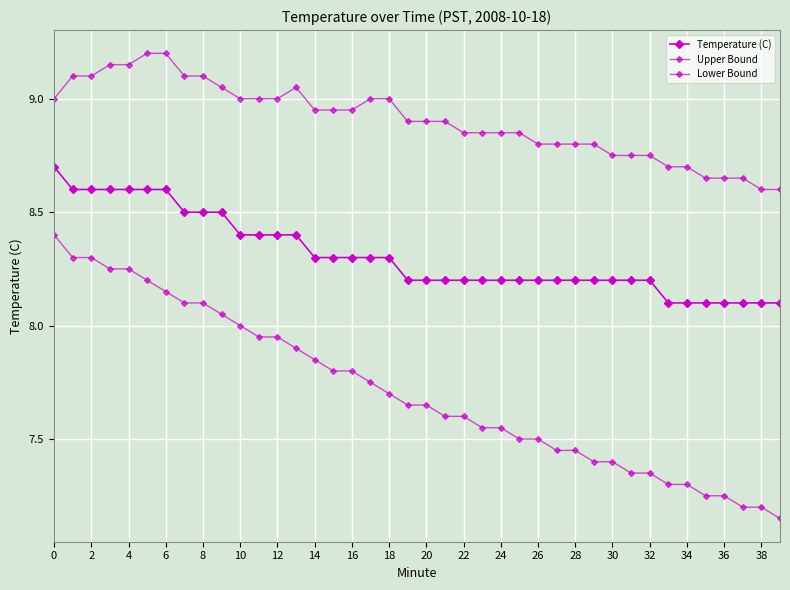

Is this an area chart (filled region under the line)?

No